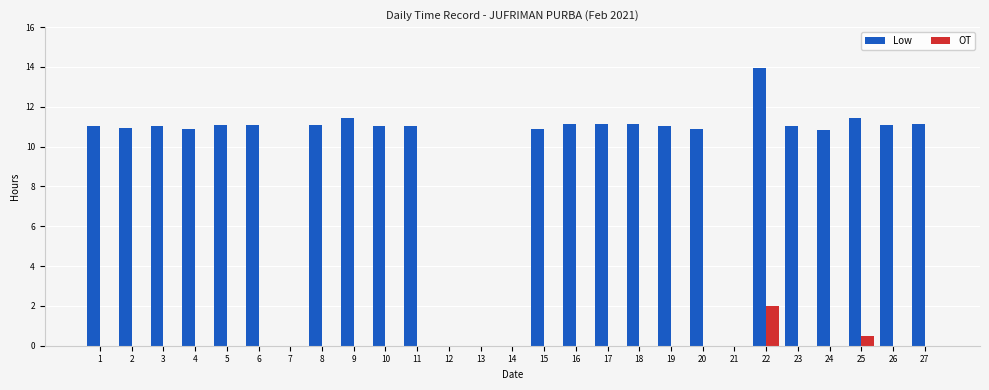

How many groups of bars are there?

27